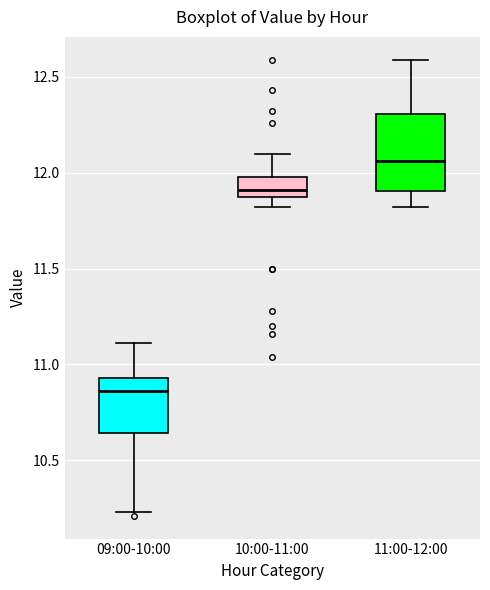

Where does the upper whisker of the box for 11:00-12:00 end on the y-axis? The values are not printed on the chart, so give them approximately, as read against the axis.

12.60